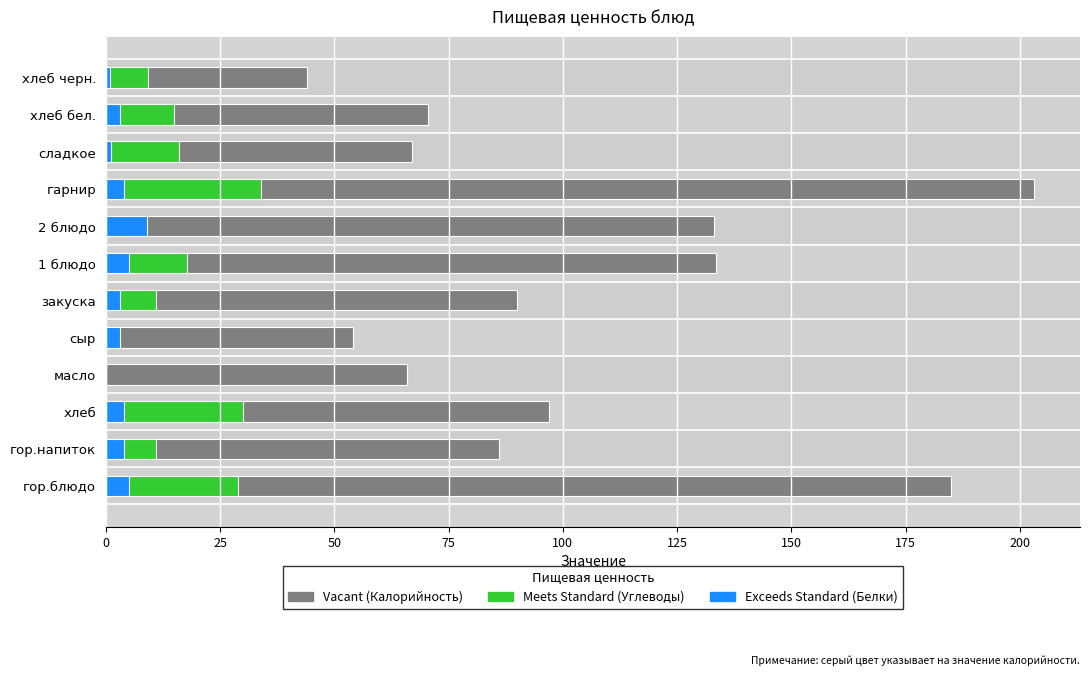

Rank the series at хлеб бел. from highest to lowest value.

Vacant, Meets Standard (Углеводы), Exceeds Standard (Белки)